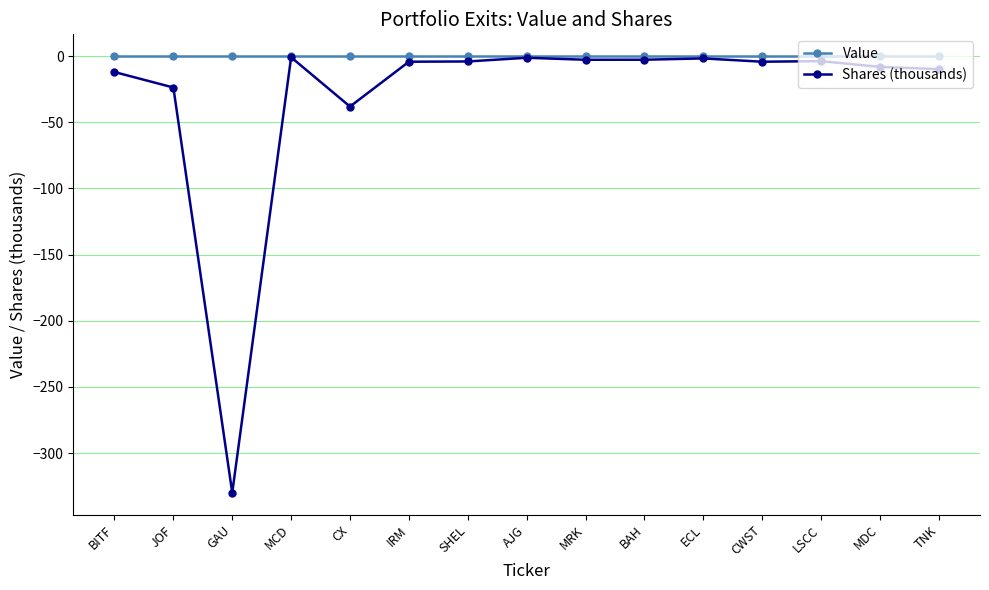

How many categories are shown in the chart?

15